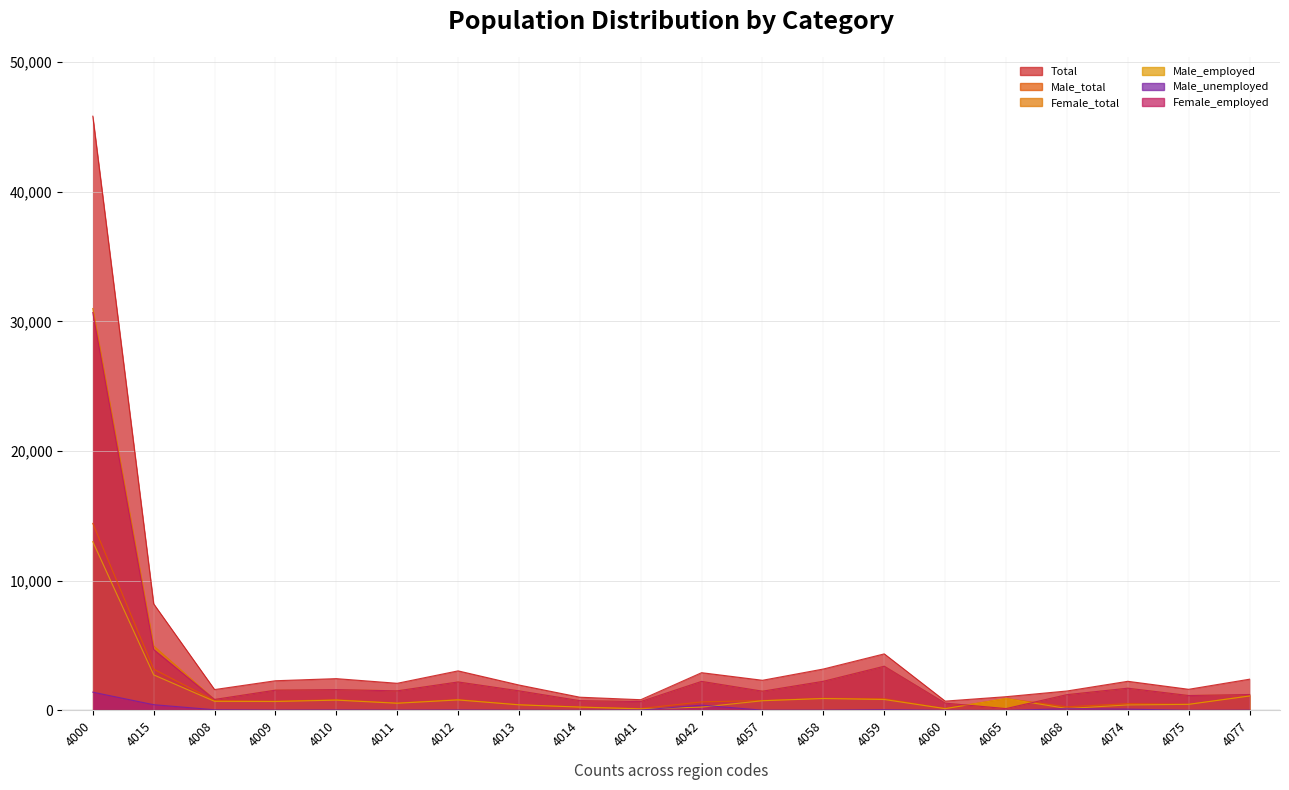

What is the label of the 9th point from the left?

4014